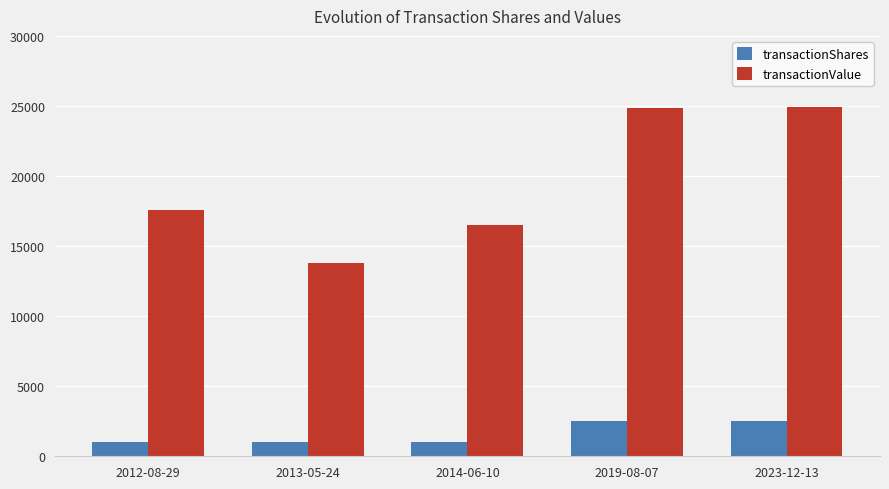

Rank the series by their average value, from lowest to highest.

transactionShares, transactionValue